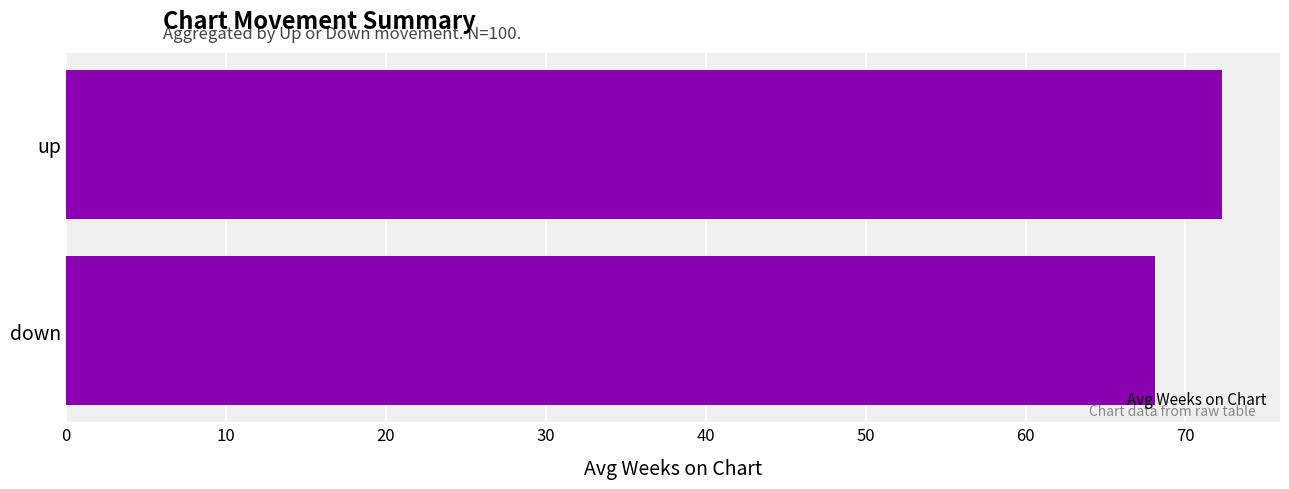

Which category has the highest value across all series?

up